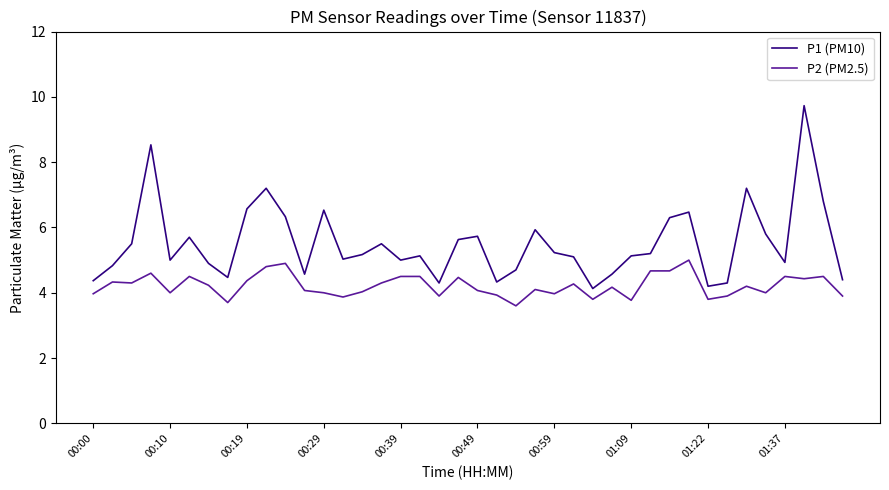

True or false: P1 (PM10) and P2 (PM2.5) cross at least once.

False